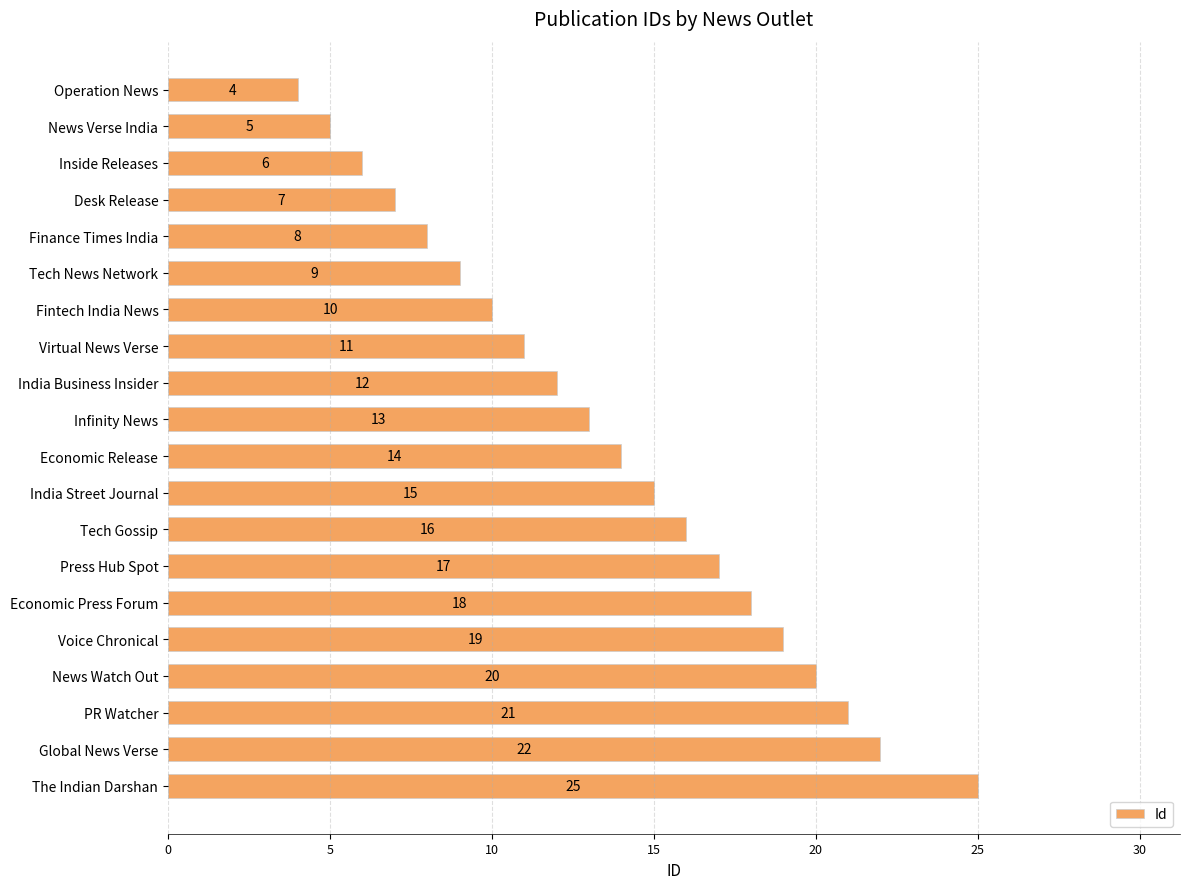

Between Desk Release and Inside Releases, which is larger?

Desk Release